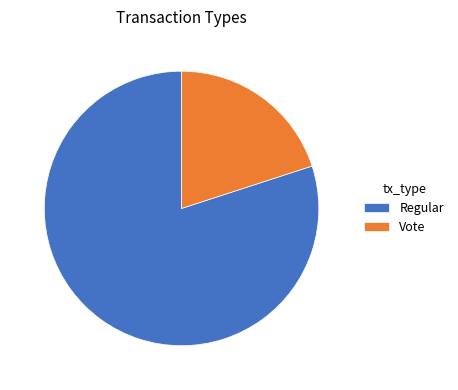

Which has a higher value, Regular or Vote?

Regular